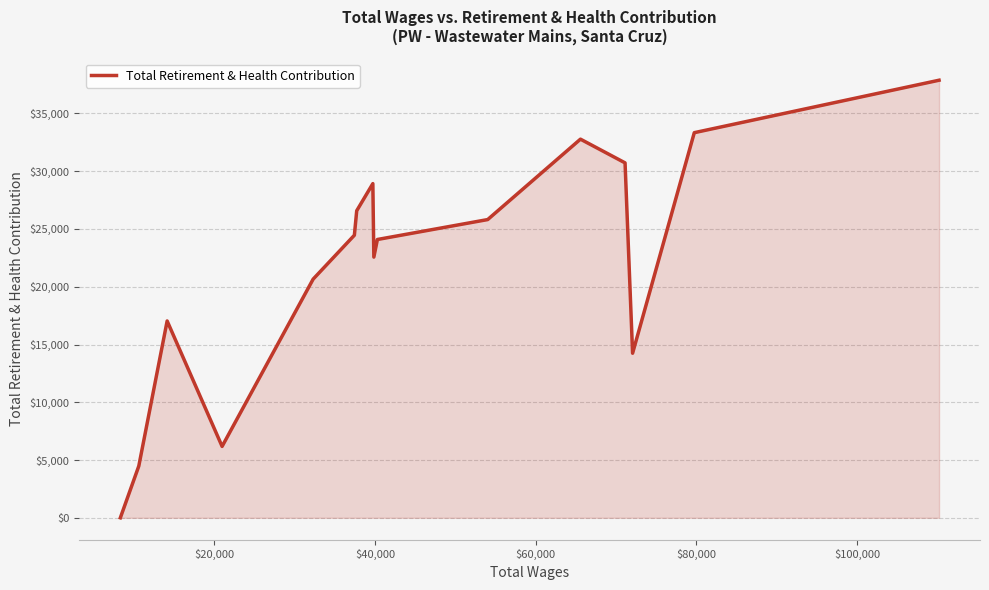

What is the greatest value displayed?

37873.9